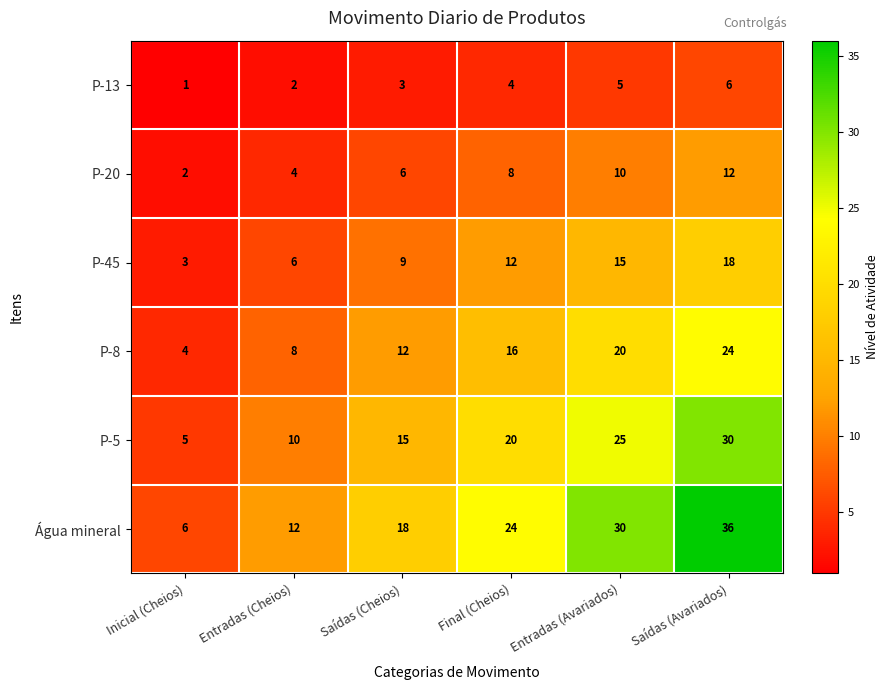

Which series has the largest total across all categories?

Água mineral